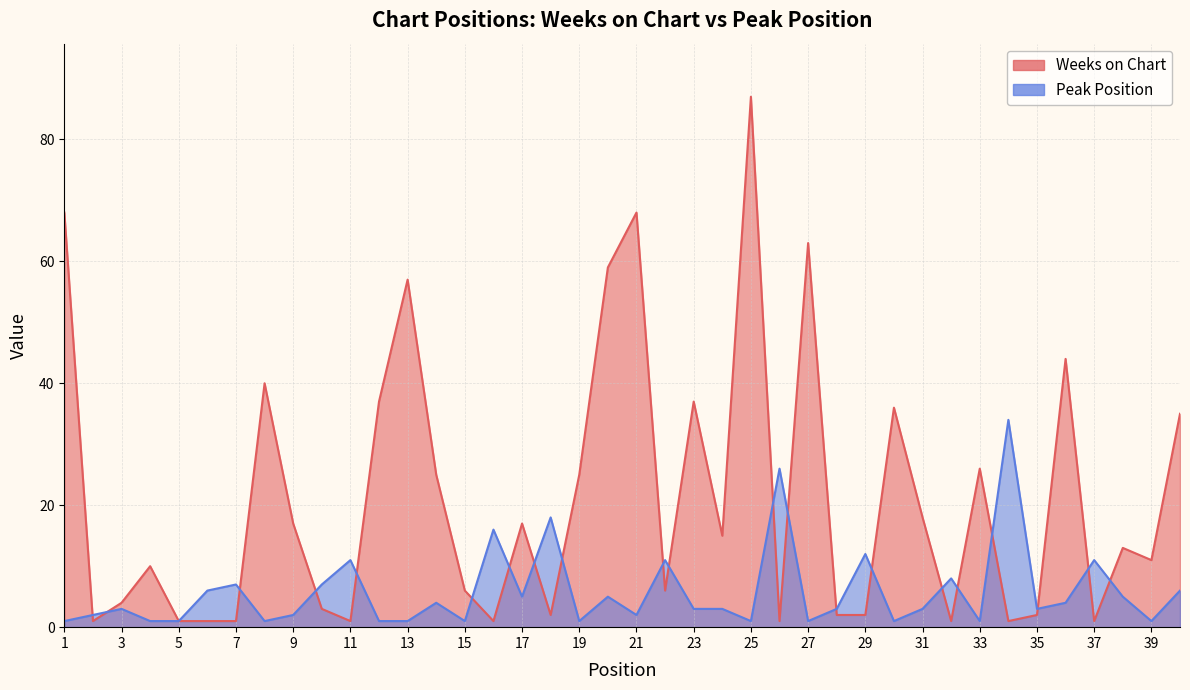

At which label does Weeks on Chart first exceed 13?

1